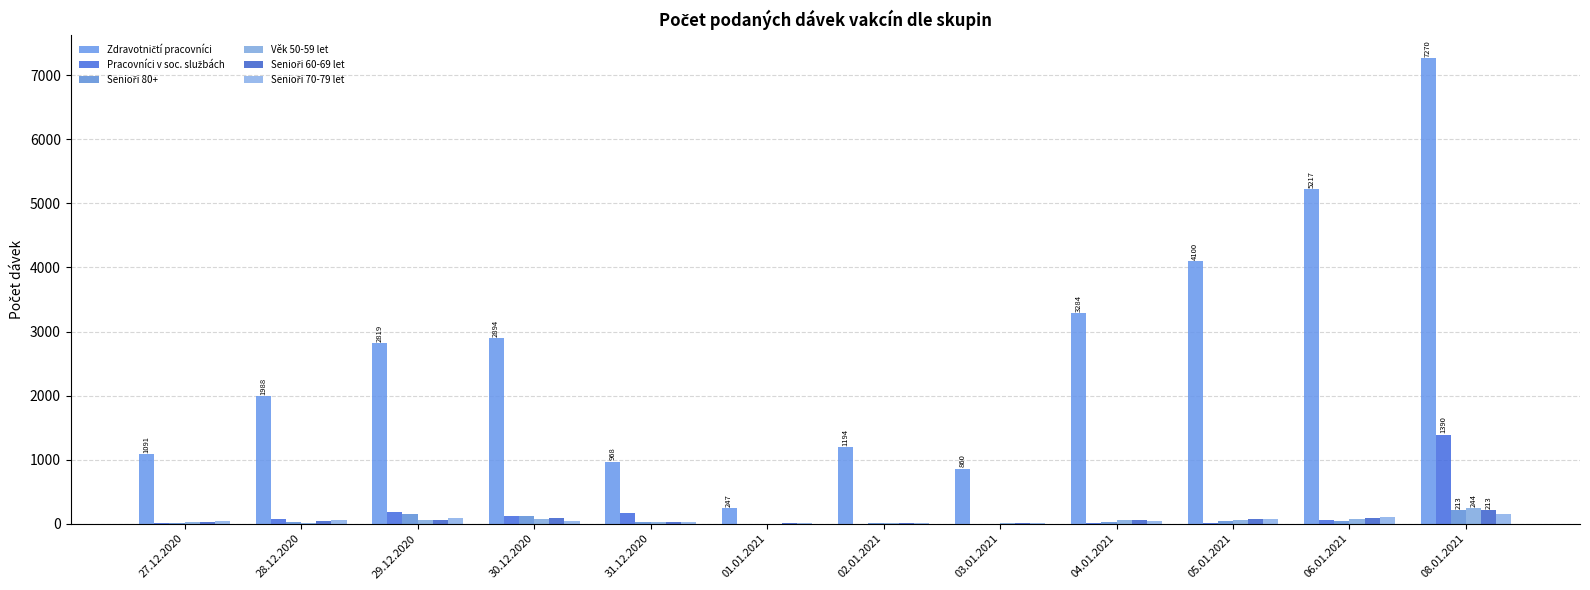

Does the chart contain stacked bars?

No